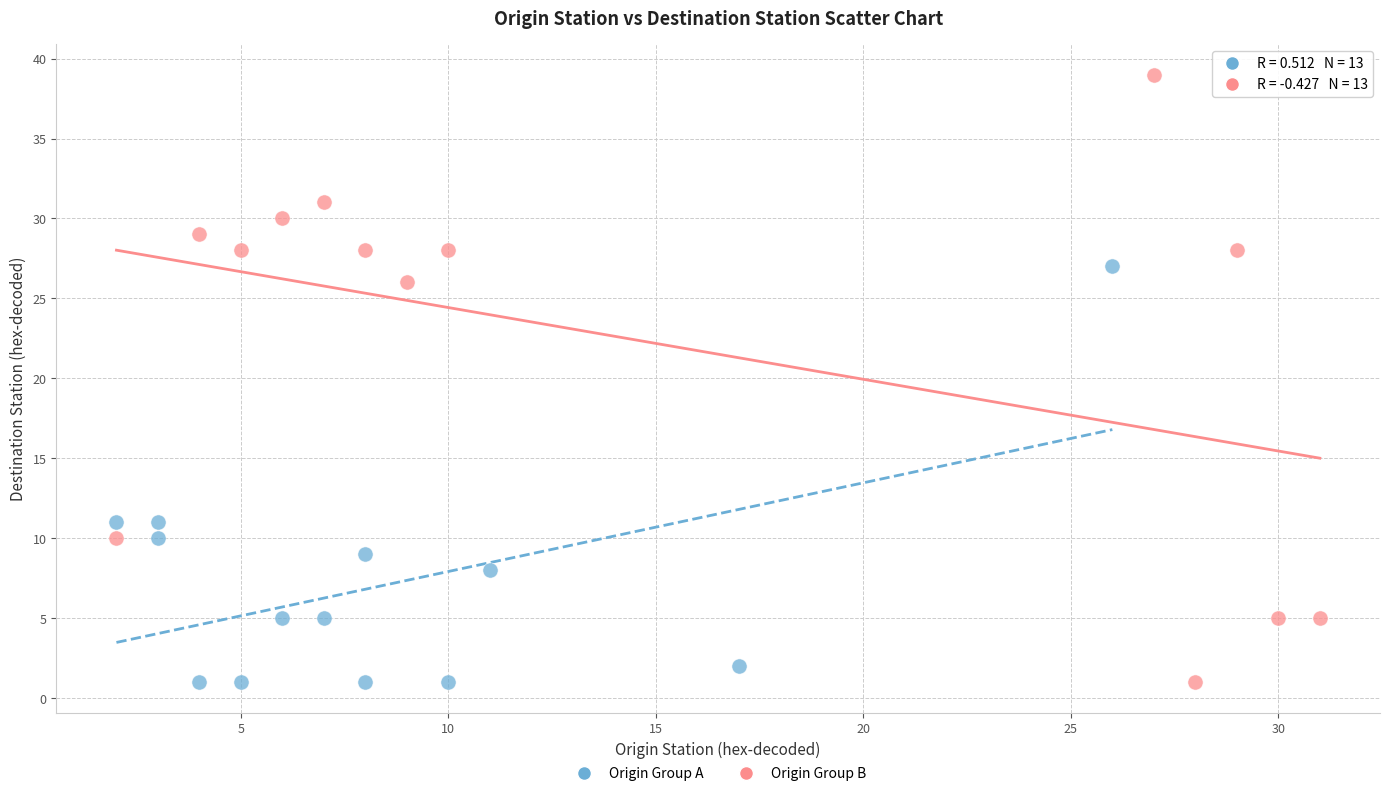

Which series has the largest Y range (max minus min)?

Origin Group B